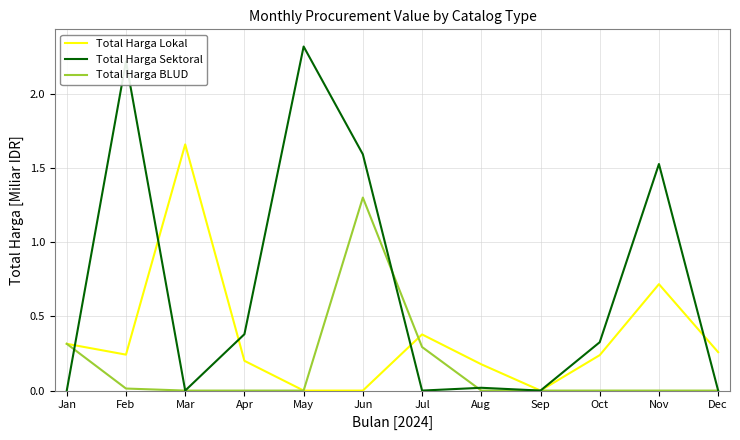

The value of Total Harga Lokal at Dec is 0.4. True or false?

False